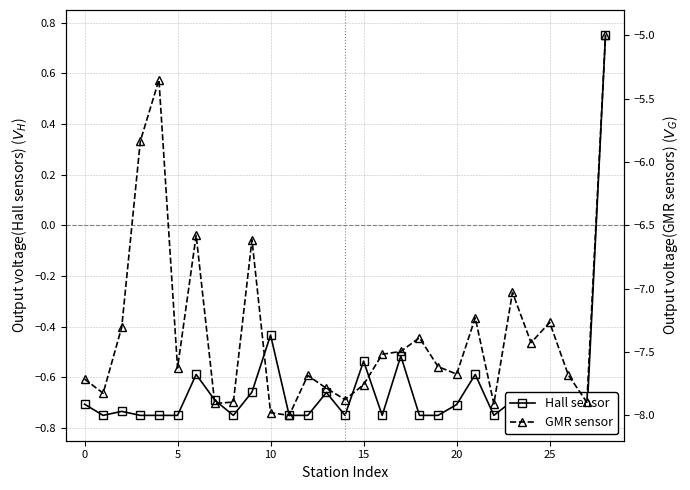

At which label does GMR sensor reach its minimum?

11